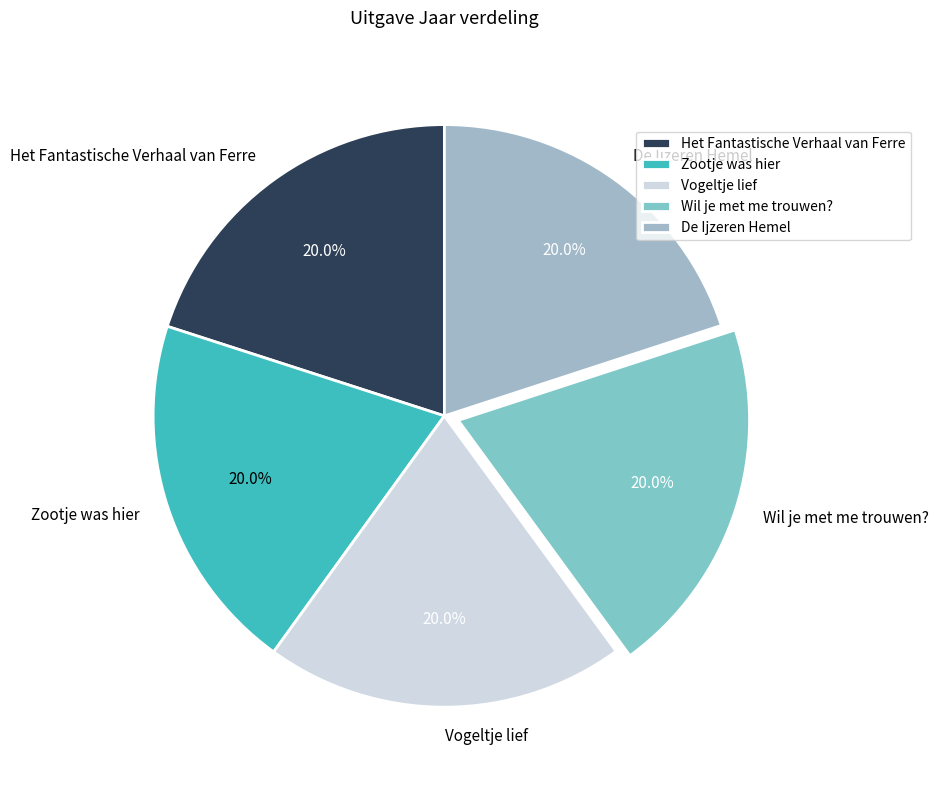

Is there any slice that represents more than half of the pie?

No